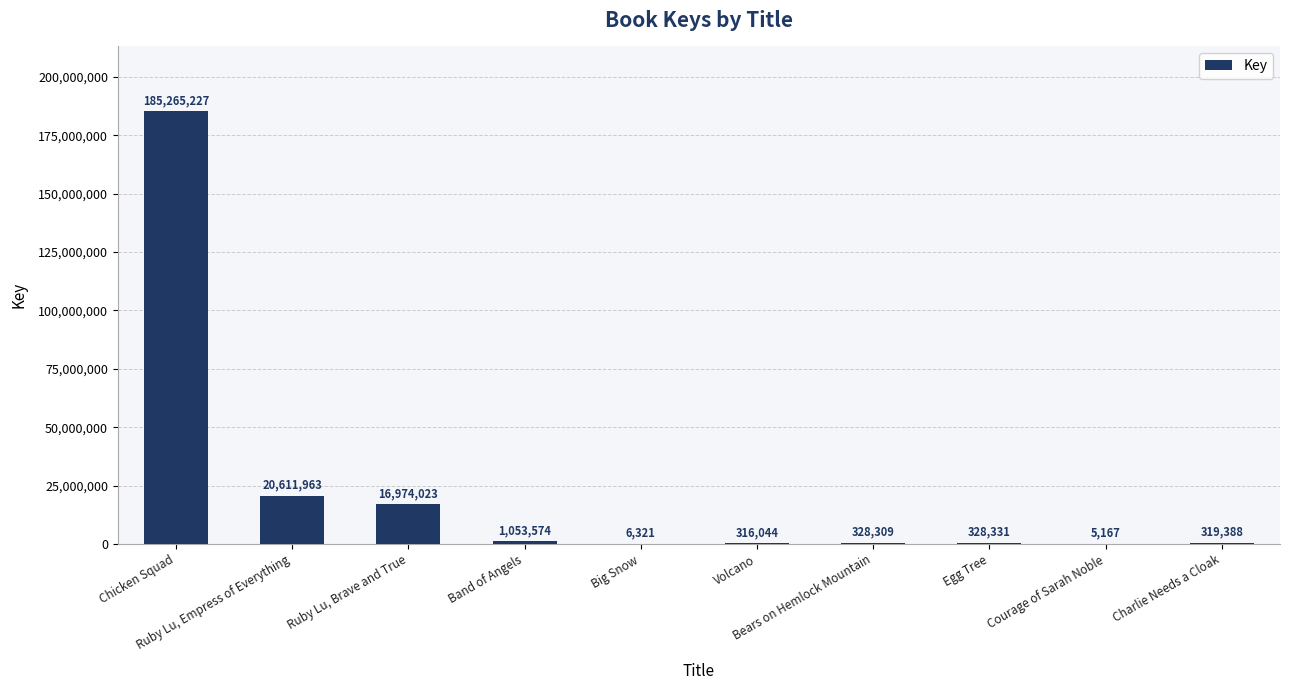

At which label is the value closest to 92635197?

Ruby Lu, Empress of Everything